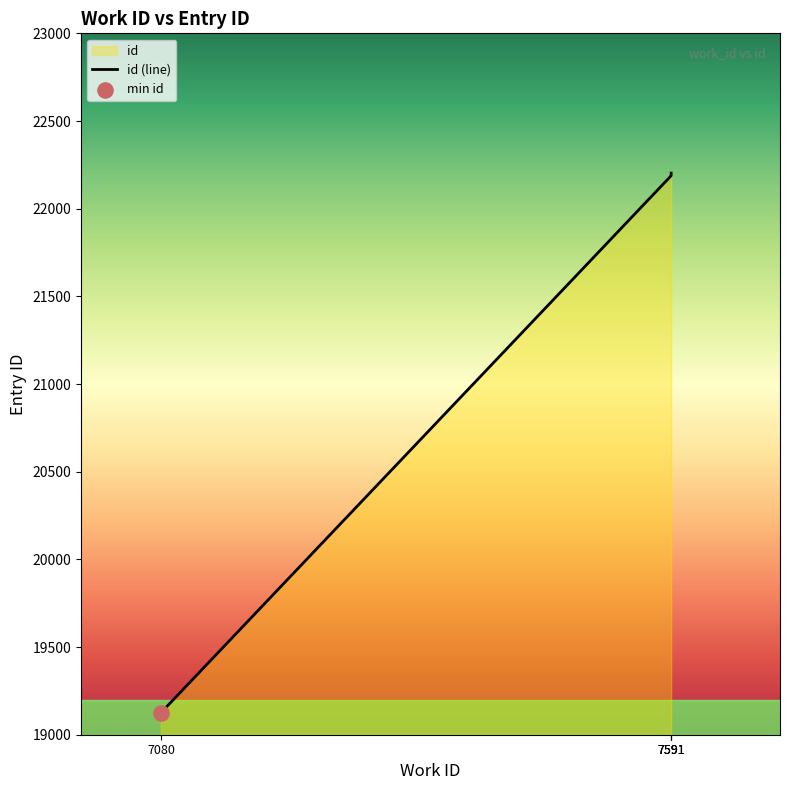

Between 7080 and 7591, which is larger?

7591